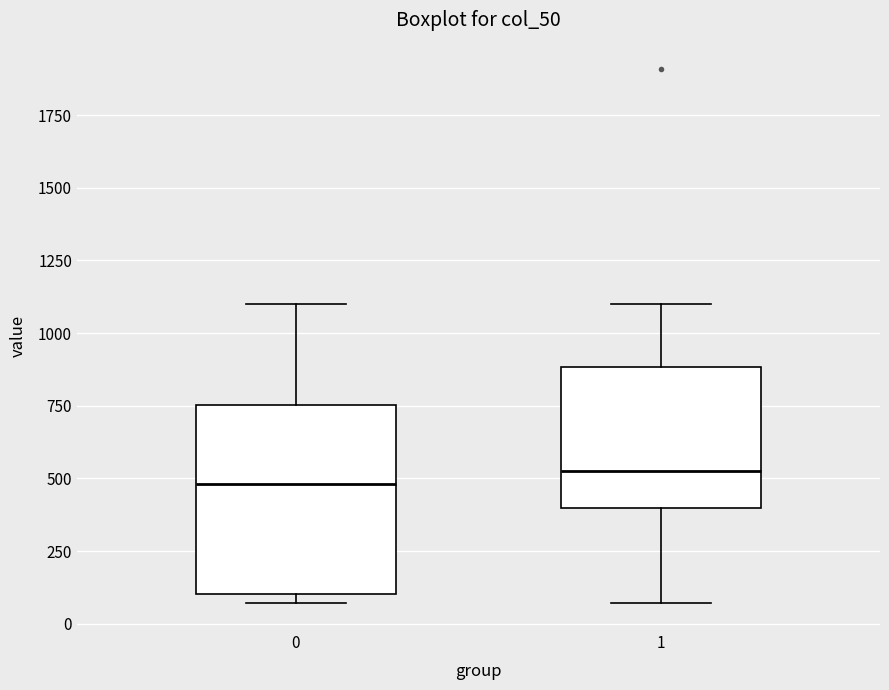

Reading left to right, transcribe this box plot: for each box, give where its median line is, the range the box spans, and where its two whiskers end, as read against the y-axis. The values are not printed on the chart, so give them approximately, as read against the axis.

0: median 500, box 100 to 750, whiskers 50 to 1100
1: median 500, box 400 to 900, whiskers 50 to 1100